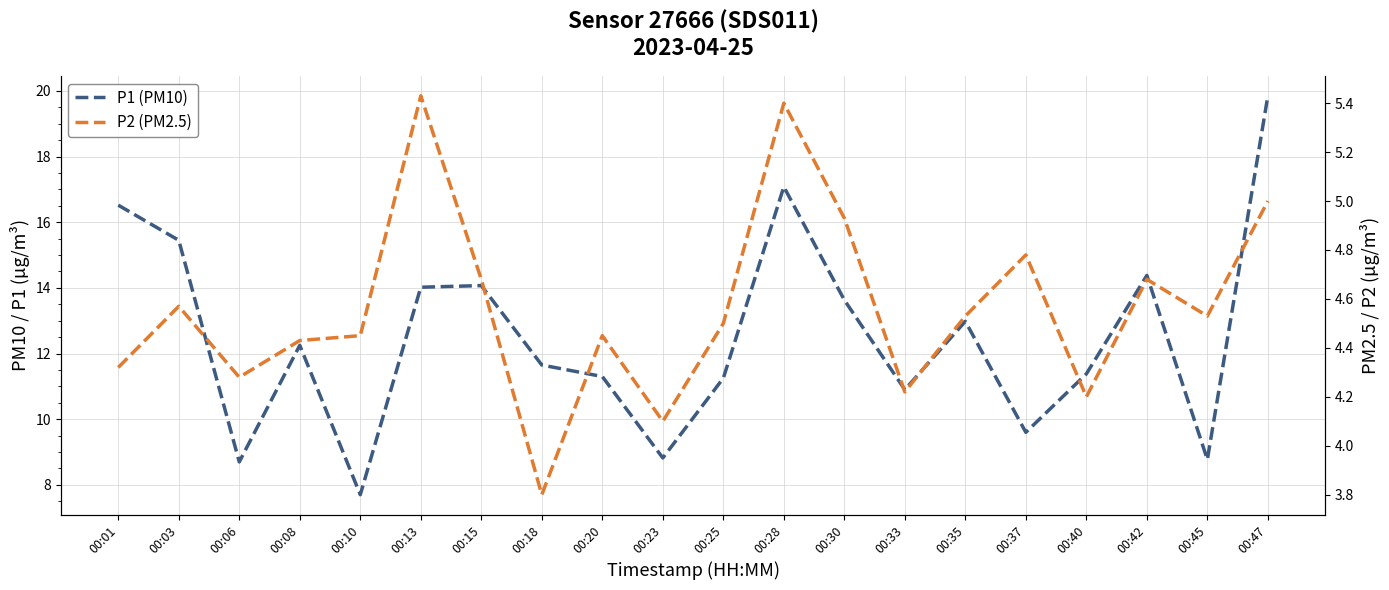

Which series changed the most between 00:13 and 00:45?

P1 (PM10)